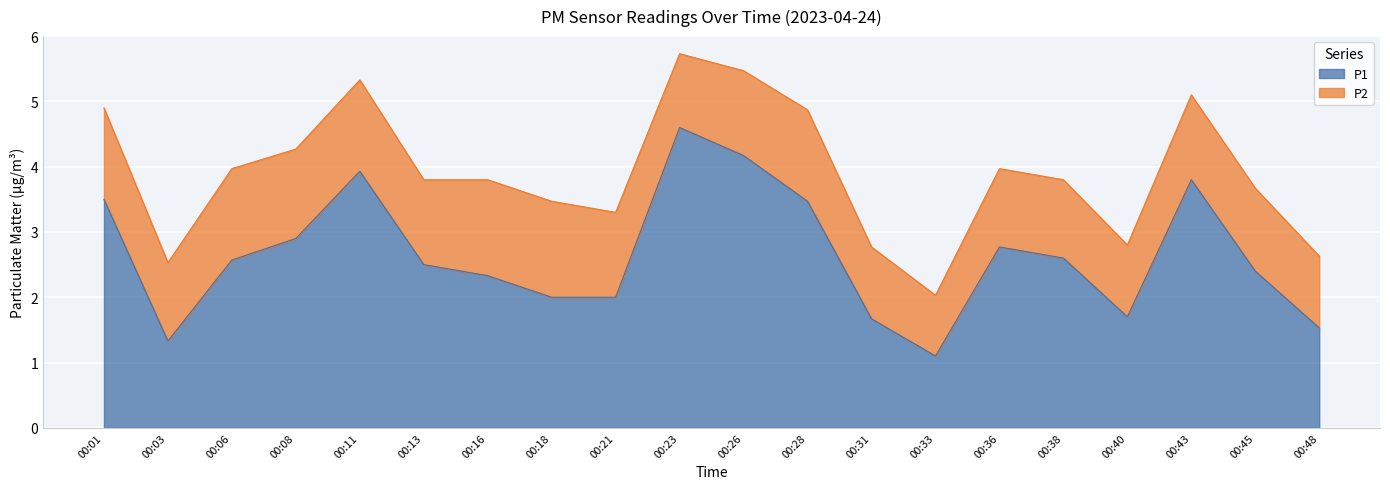

What is the ratio of the value at 00:31 to the value at 00:28?

0.5